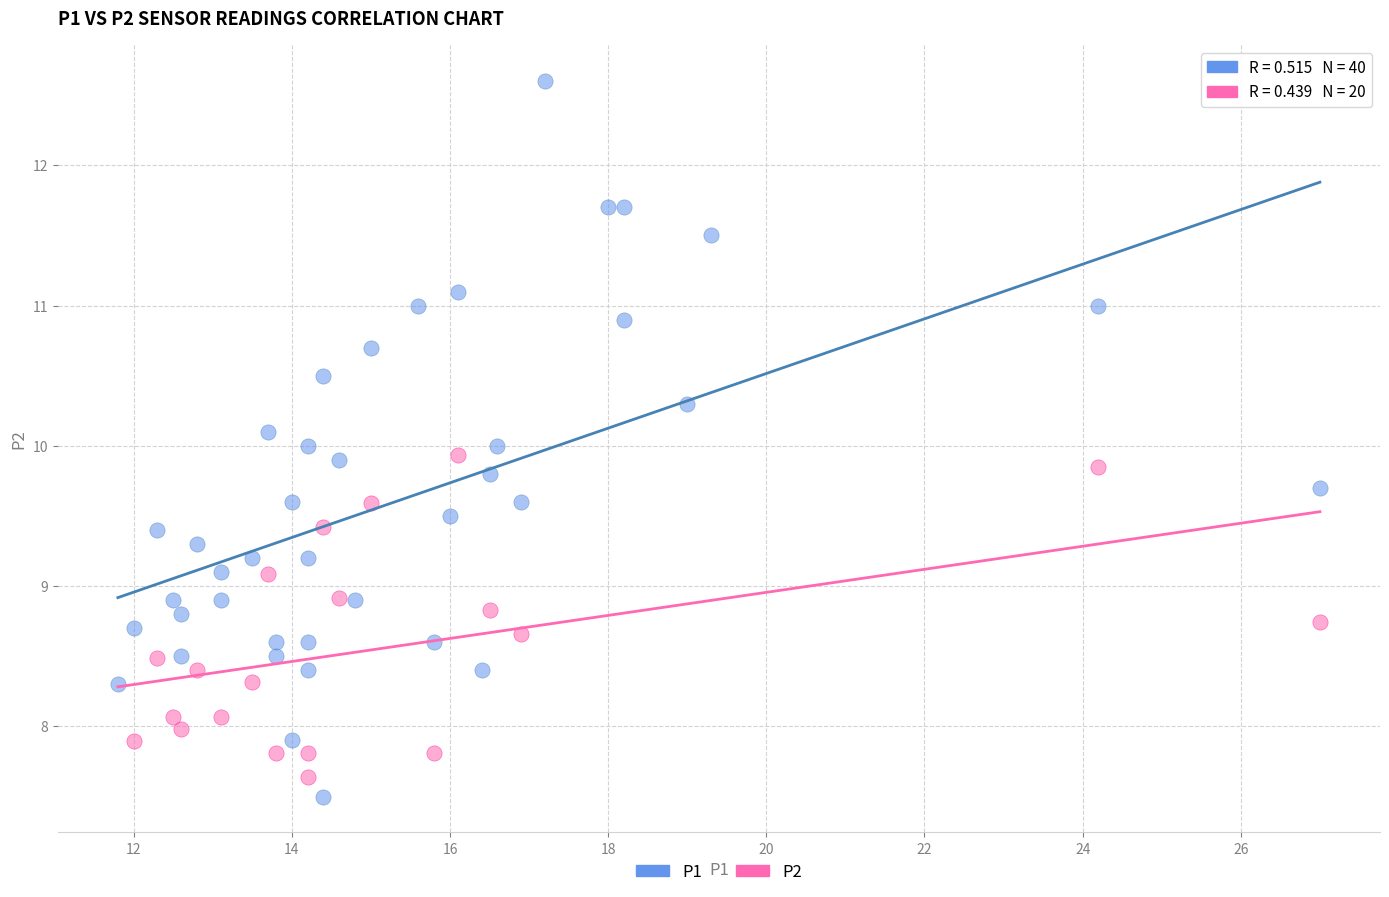

Which series contains the highest Y value?

P1